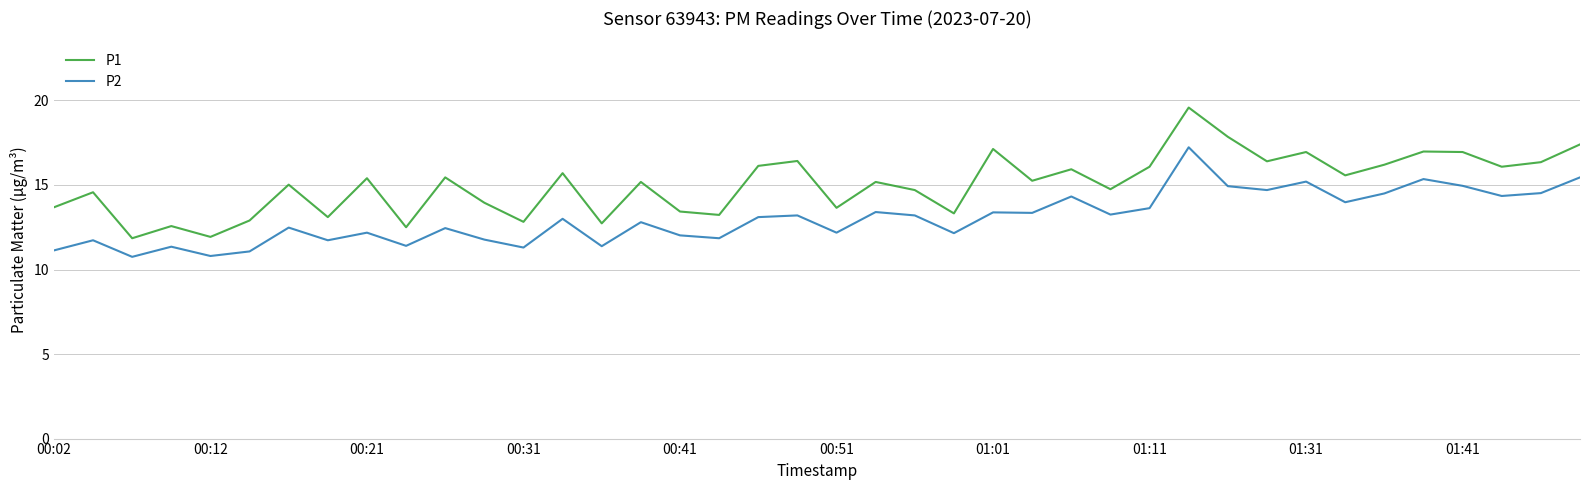

What is the difference between the maximum and minimum values in the P1 series?

7.7